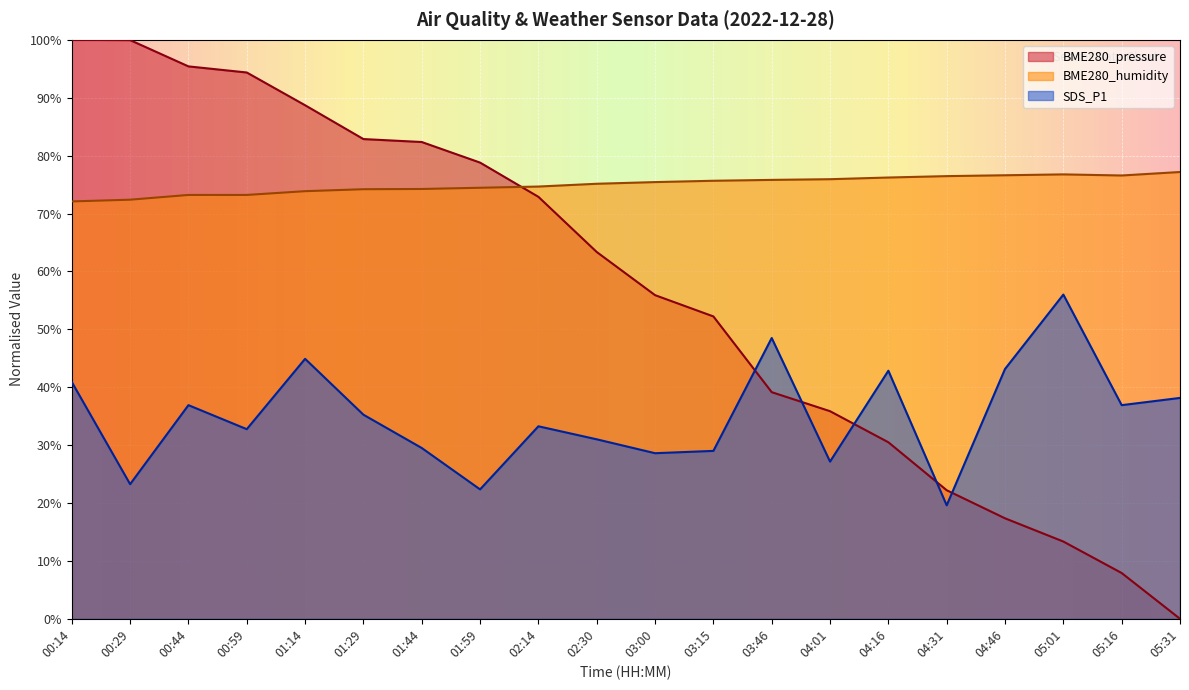

What is the sum of all BME280_humidity values?

1500.1